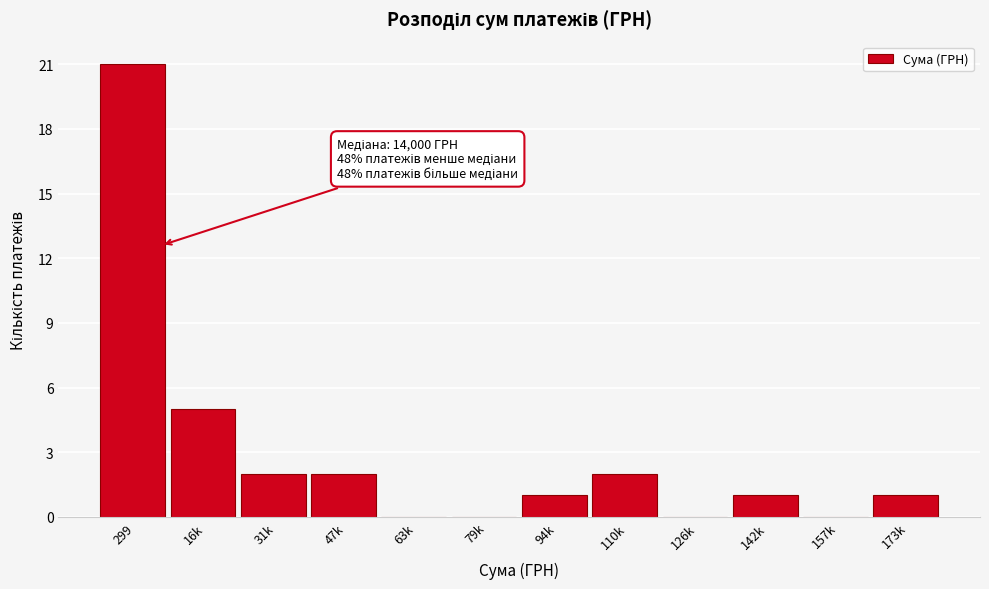

Reading left to right, extract all data points from this chart.

299=21	16k=5	31k=2	47k=2	63k=0	79k=0	94k=1	110k=2	126k=0	142k=1	157k=0	173k=1